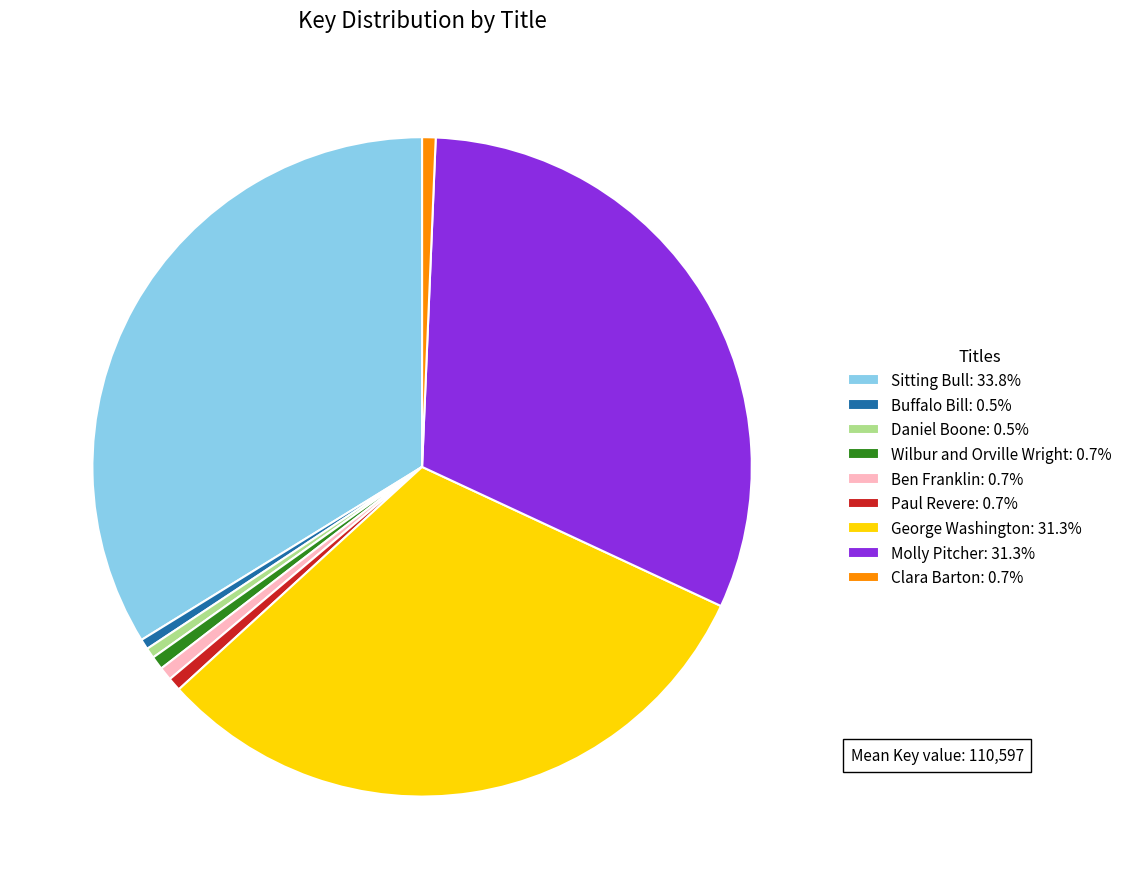

Which category has the biggest portion of the pie?

Sitting Bull